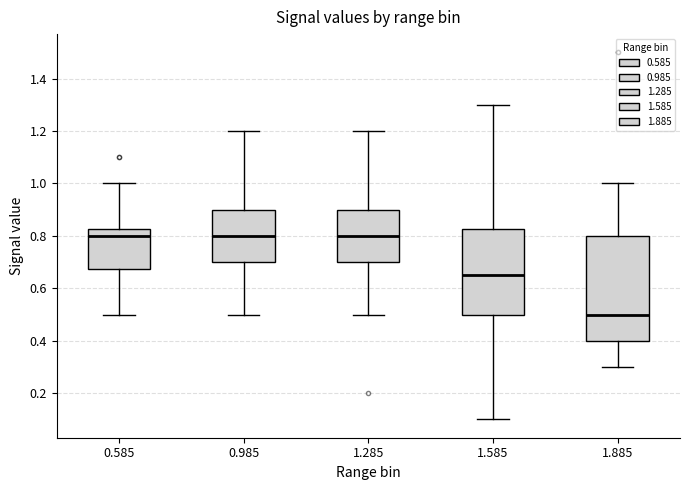

Reading left to right, transcribe this box plot: for each box, give where its median line is, the range the box spans, and where its two whiskers end, as read against the y-axis. The values are not printed on the chart, so give them approximately, as read against the axis.

0.585: median 0.80, box 0.68 to 0.82, whiskers 0.50 to 1.00
0.985: median 0.80, box 0.70 to 0.90, whiskers 0.50 to 1.20
1.285: median 0.80, box 0.70 to 0.90, whiskers 0.50 to 1.20
1.585: median 0.66, box 0.50 to 0.82, whiskers 0.10 to 1.30
1.885: median 0.50, box 0.40 to 0.80, whiskers 0.30 to 1.00